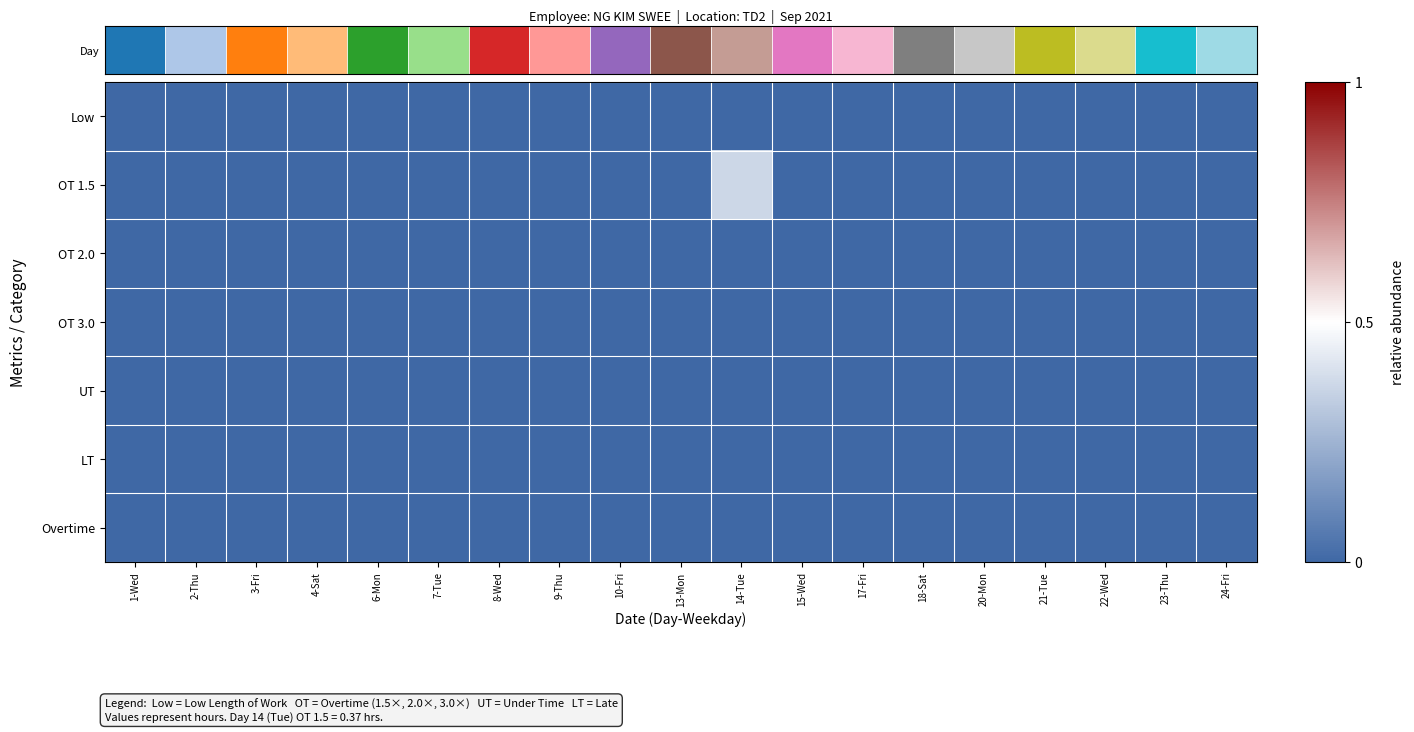

Rank the series by their maximum value, from lowest to highest.

Low, OT 2.0, OT 3.0, UT, LT, Overtime, OT 1.5